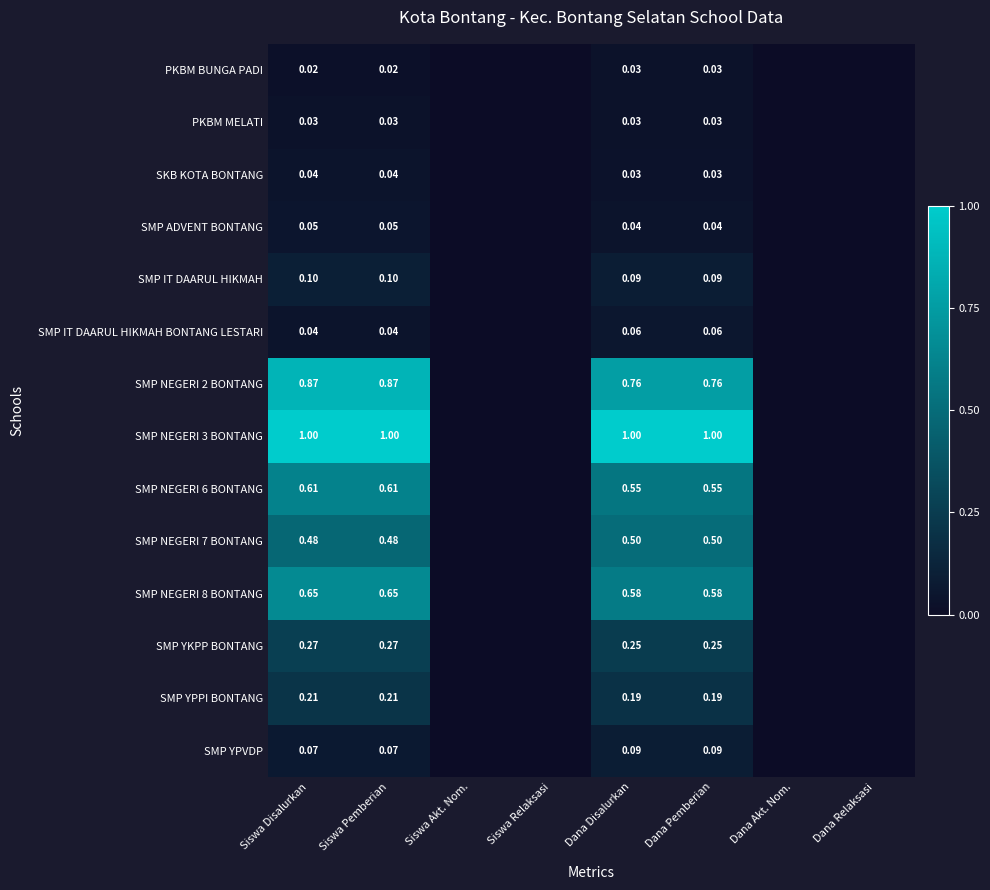

At how many categories does at least one series exceed 0?

4